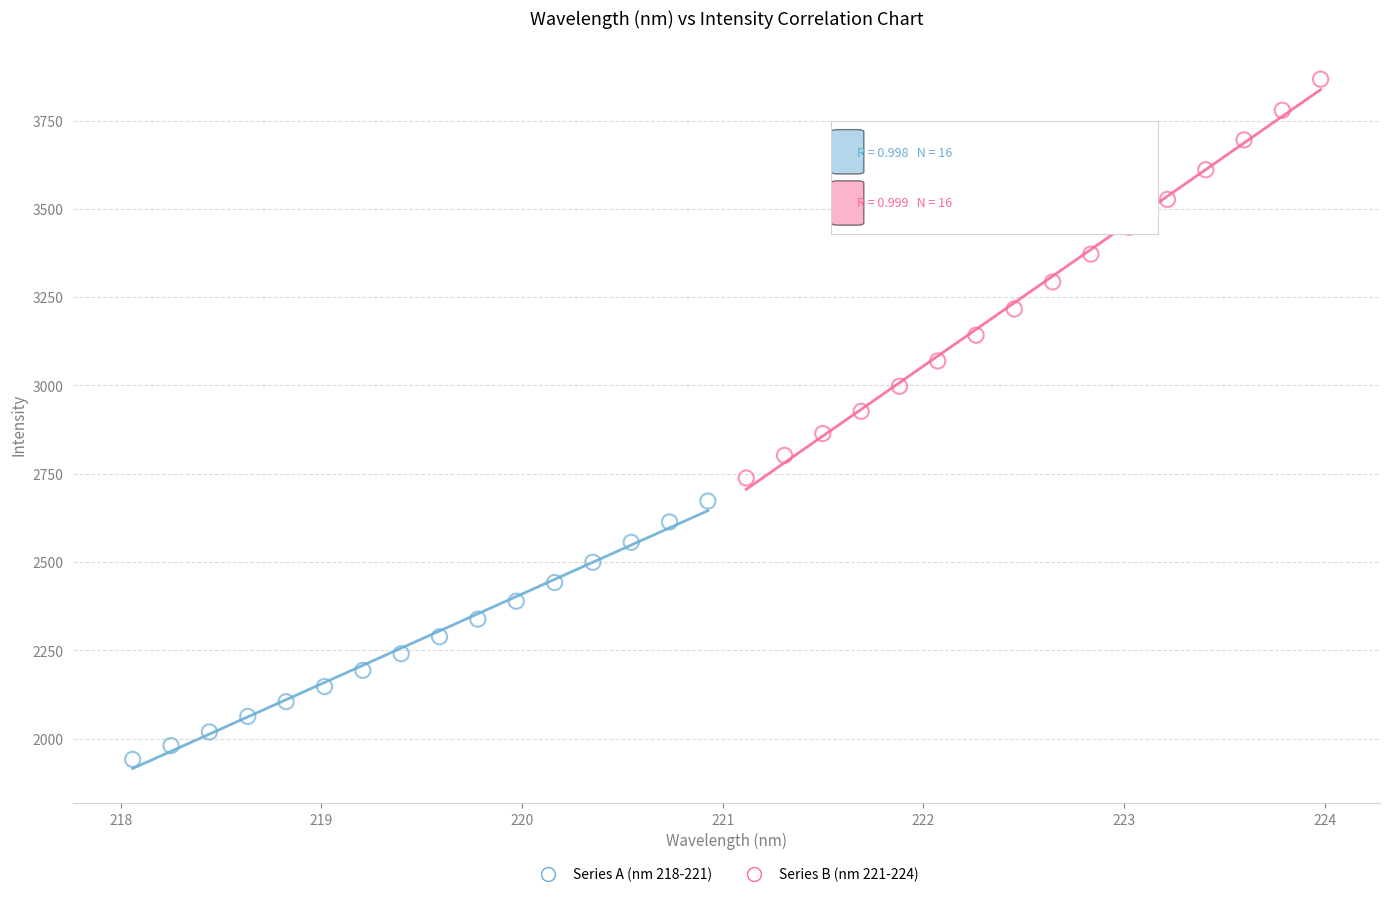

Which series reaches the minimum Y coordinate?

Series A (nm 218-221)